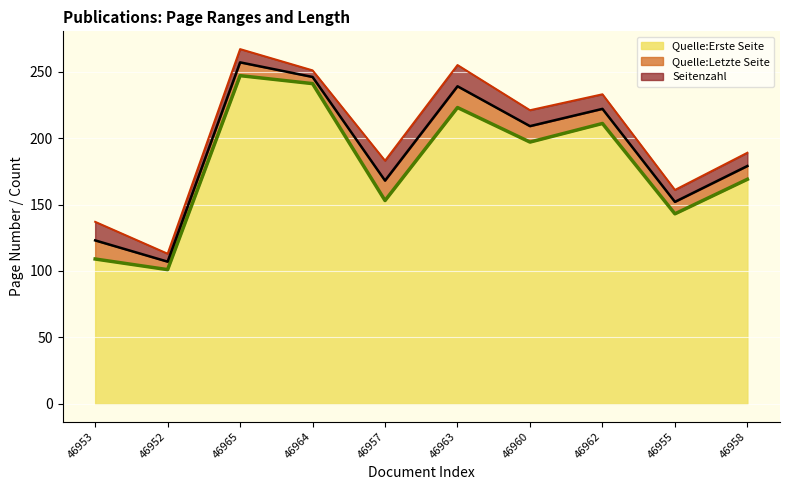

At how many categories does at least one series exceed 119?

9